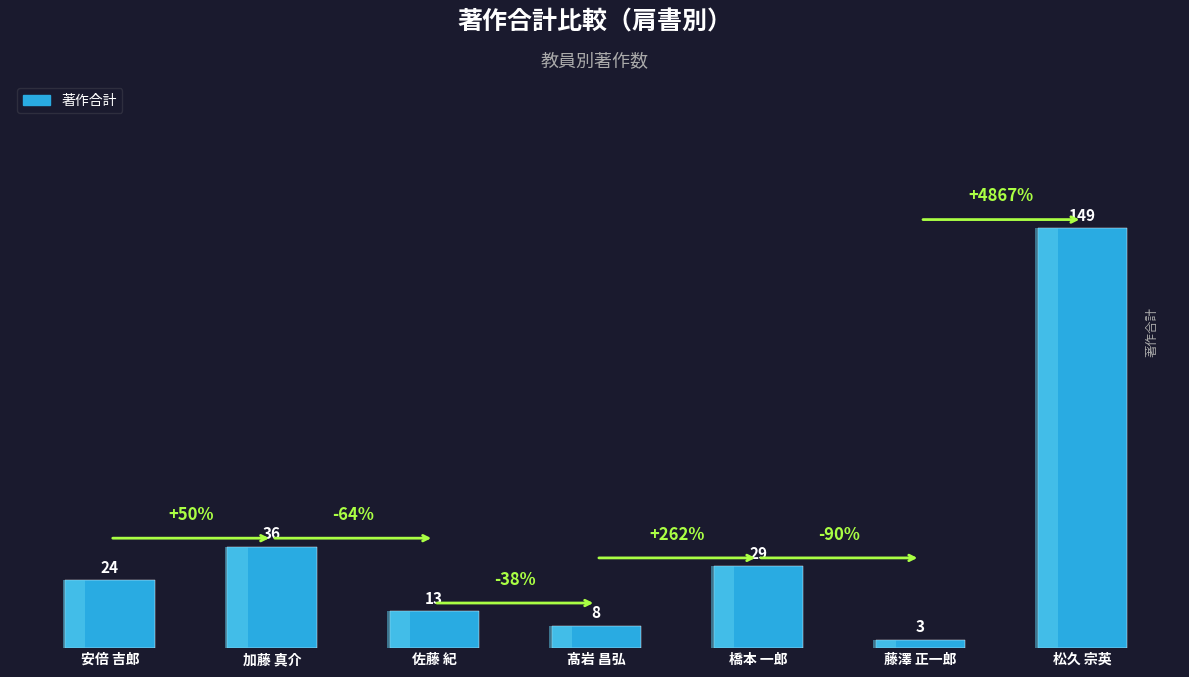

What is the label of the 2nd bar from the right?

藤澤 正一郎